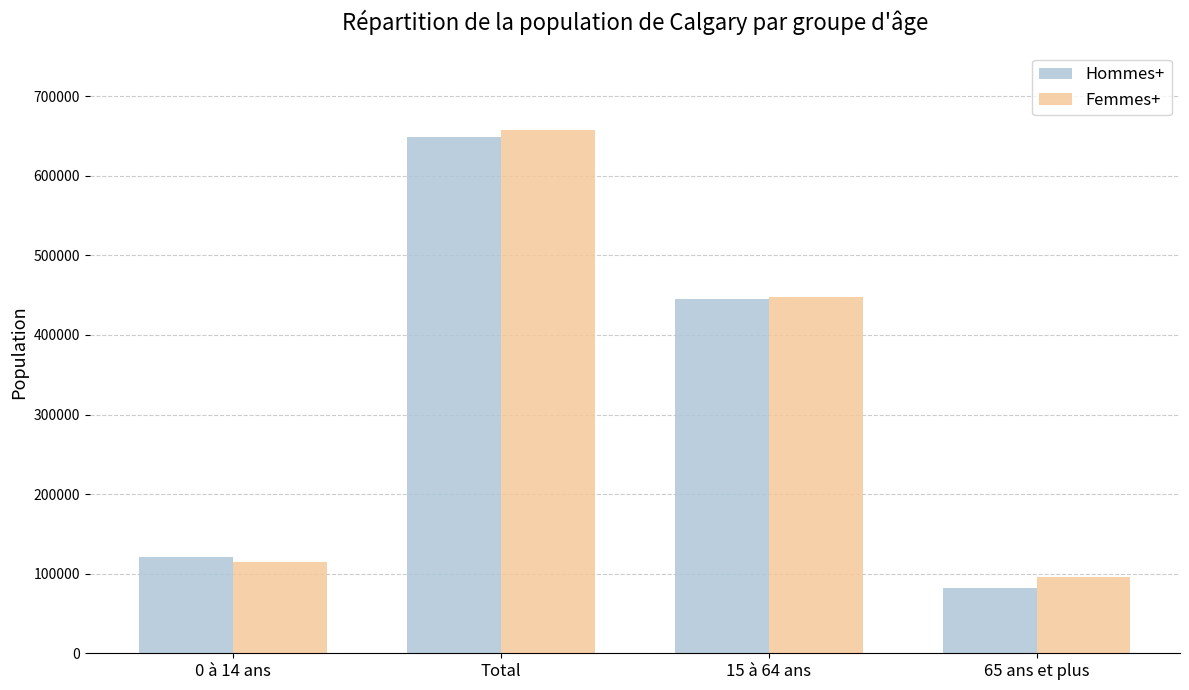

What is the total value across all series at 15 à 64 ans?

893525